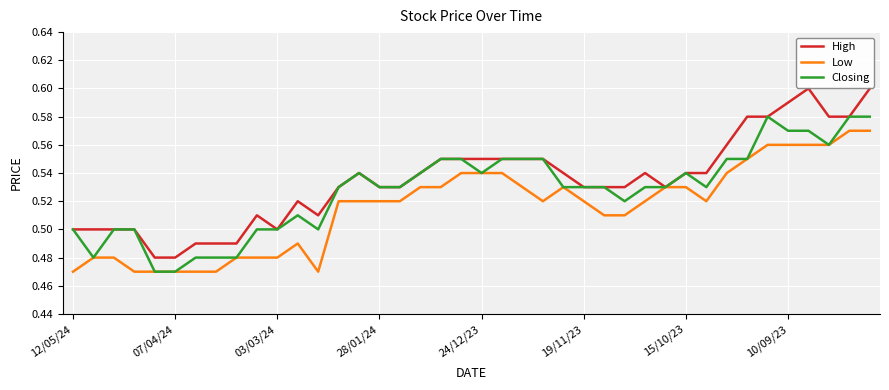

Which series has the widest spread of values?

High